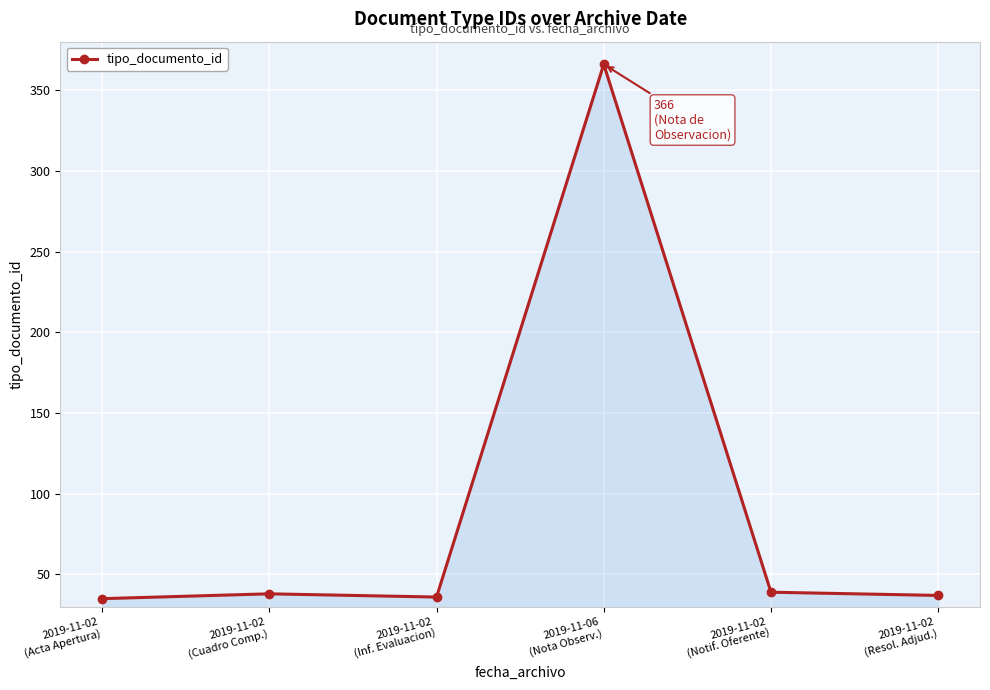

What is the smallest value displayed?

35